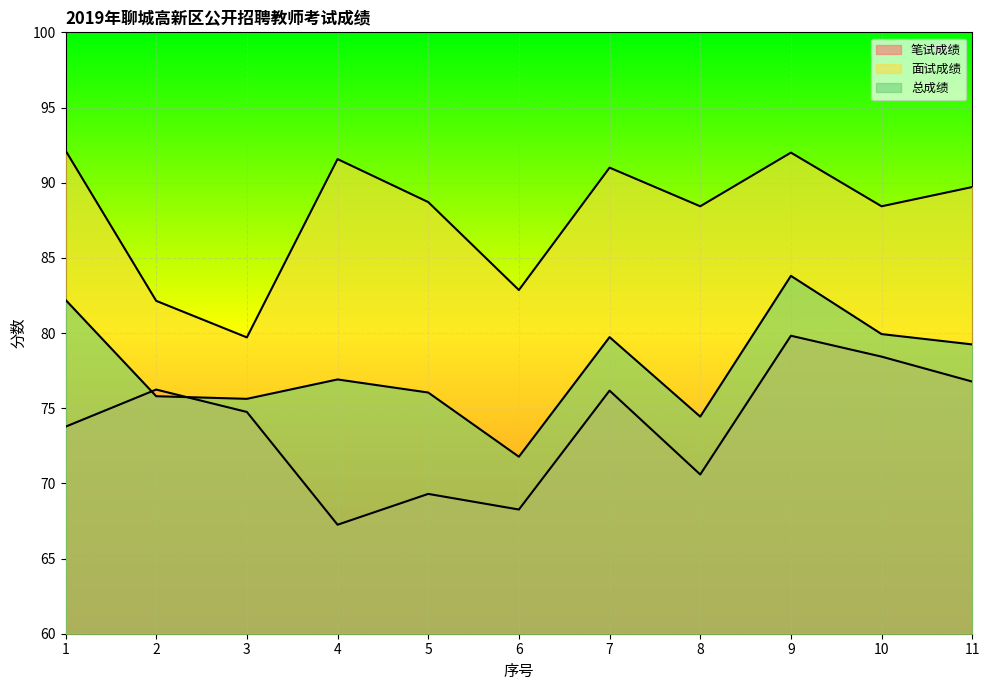

True or false: 面试成绩 and 笔试成绩 intersect in this chart.

False